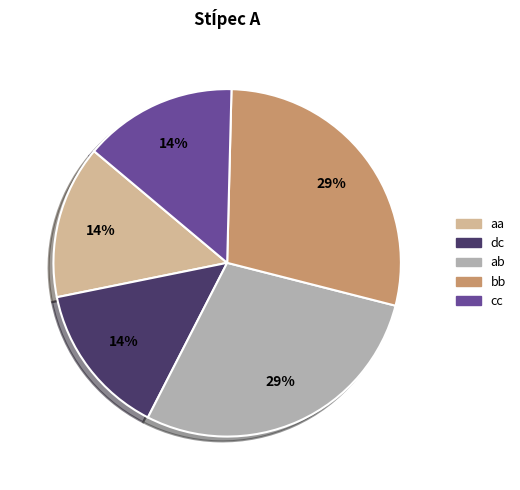

To the nearest percent, what is the average slice percentage?

20%